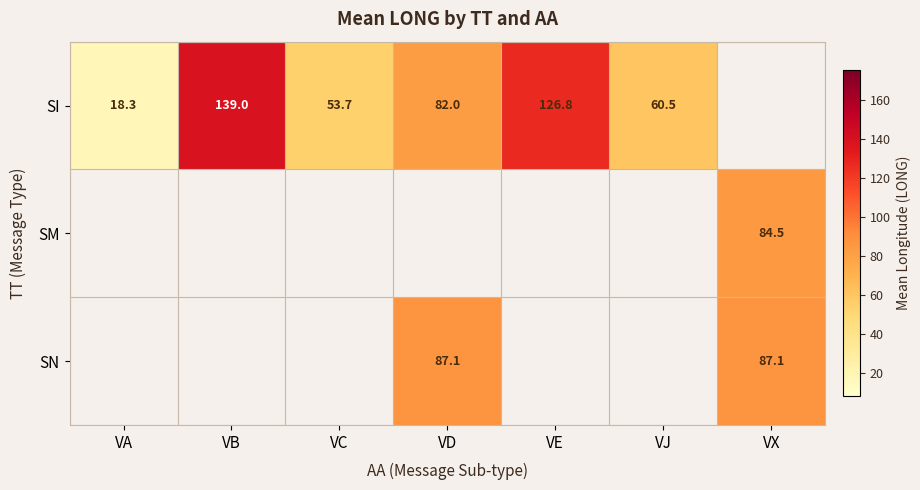

What is the sum of the SI values at VB and VJ?

199.5